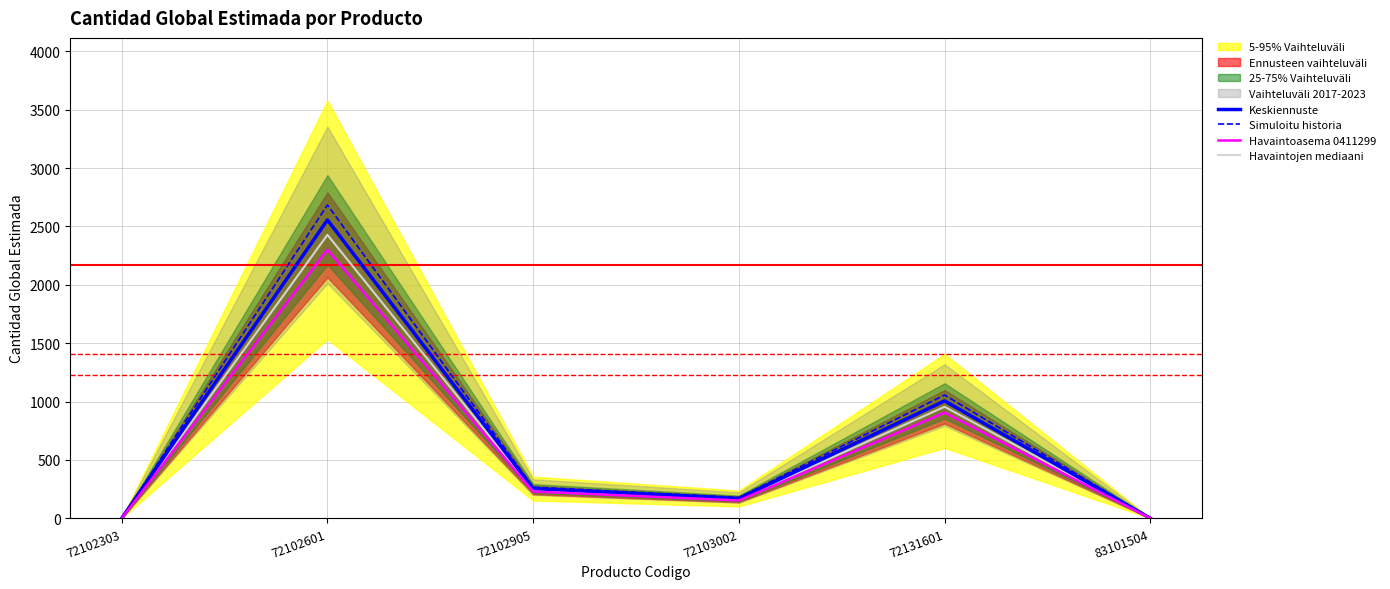

What is the spread (max minus min) of values at 72102303?

0.2